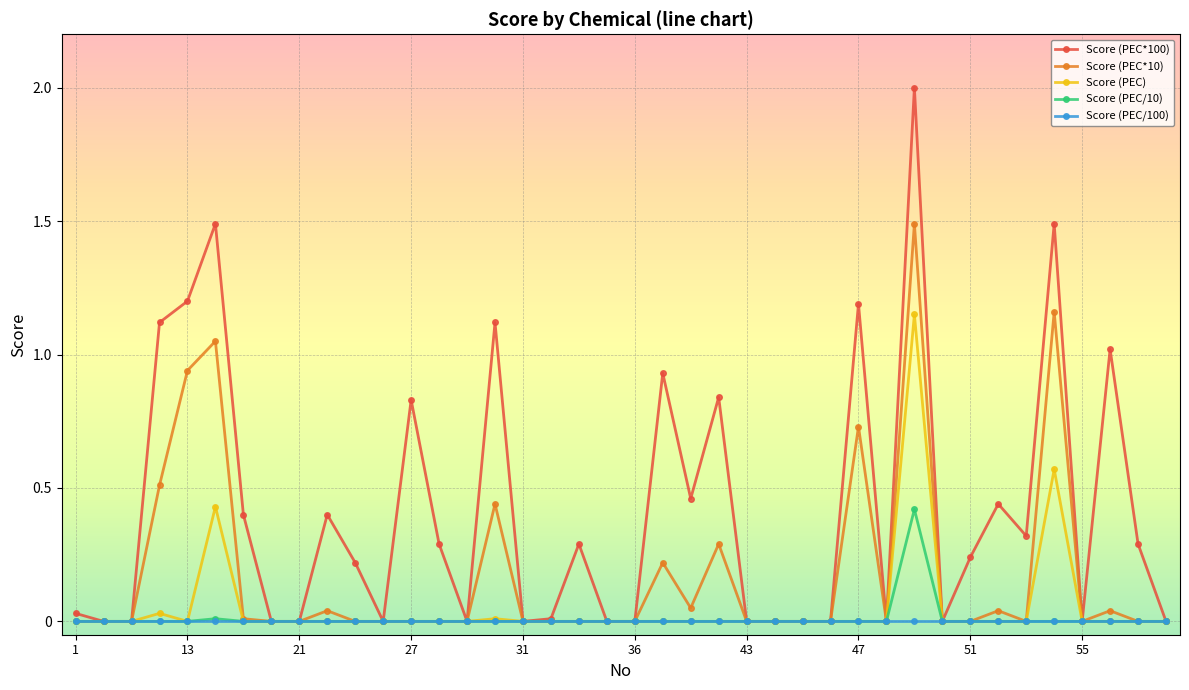

List the series in order of their peak value, lowest first.

Score (PEC/100), Score (PEC/10), Score (PEC), Score (PEC*10), Score (PEC*100)